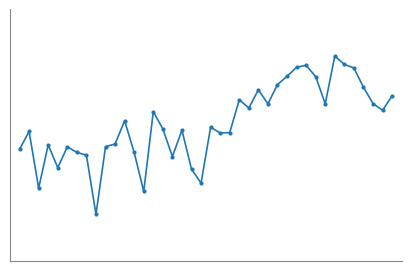

How many points are lower than both their immediate neighbors (excluding endpoints)?

11